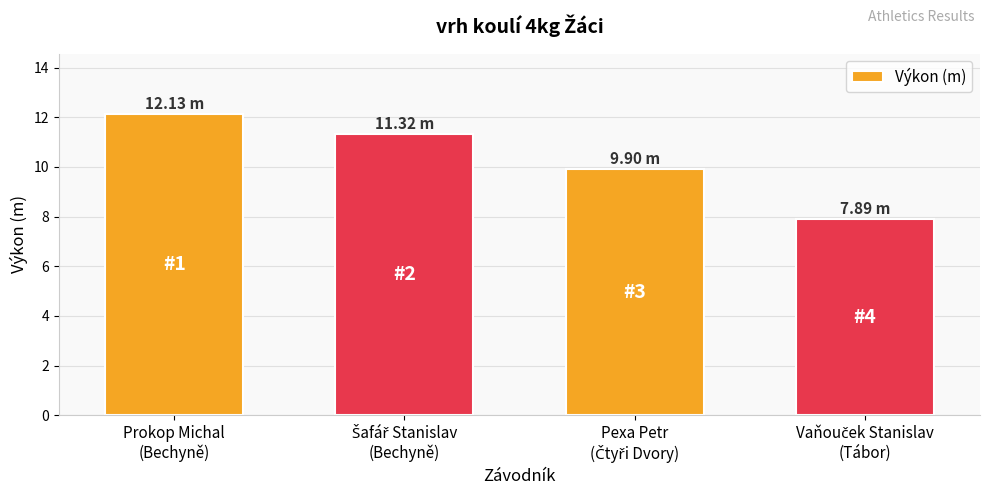

What is the average value?

10.3